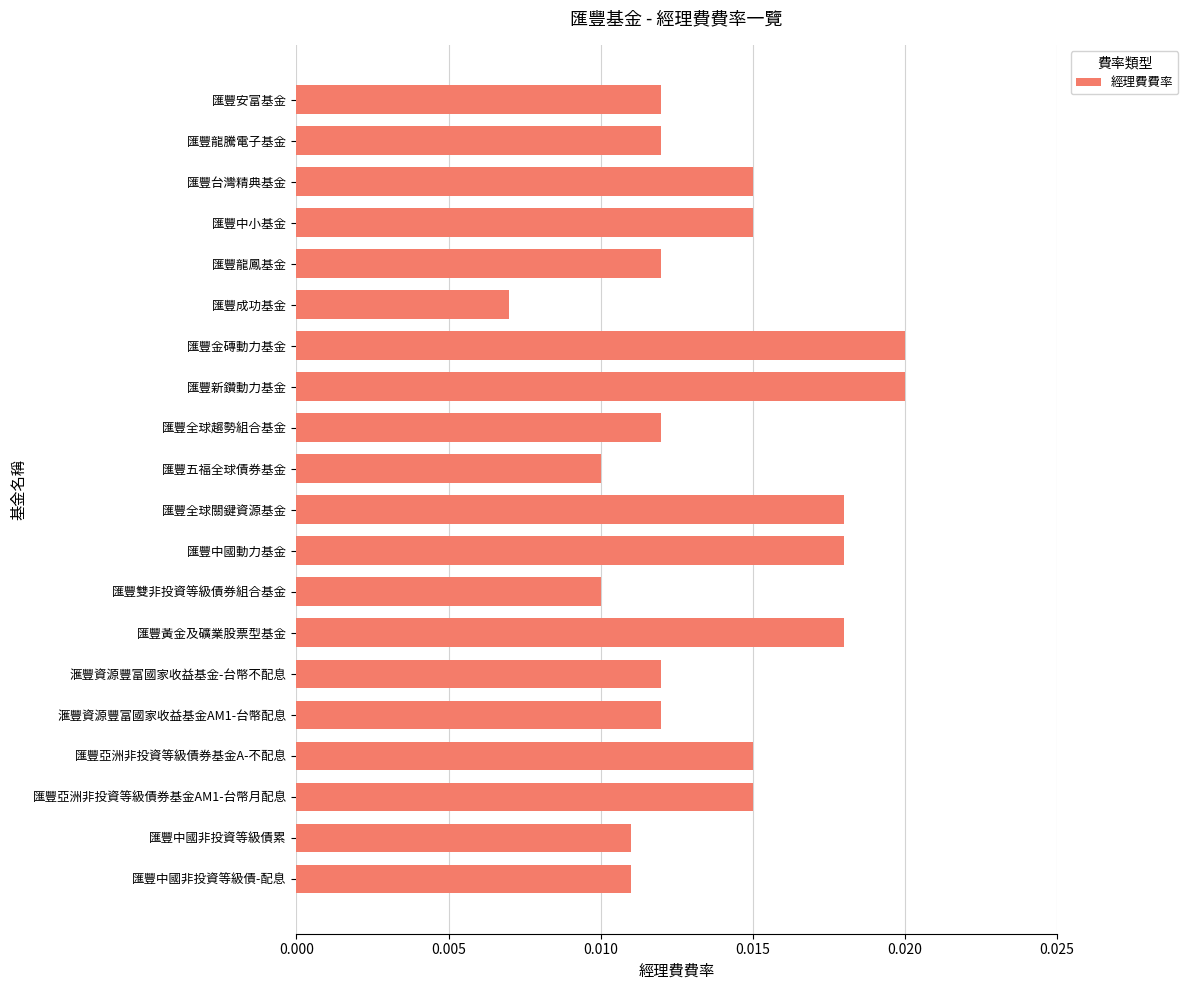

Which category has the lowest value across all series?

匯豐成功基金